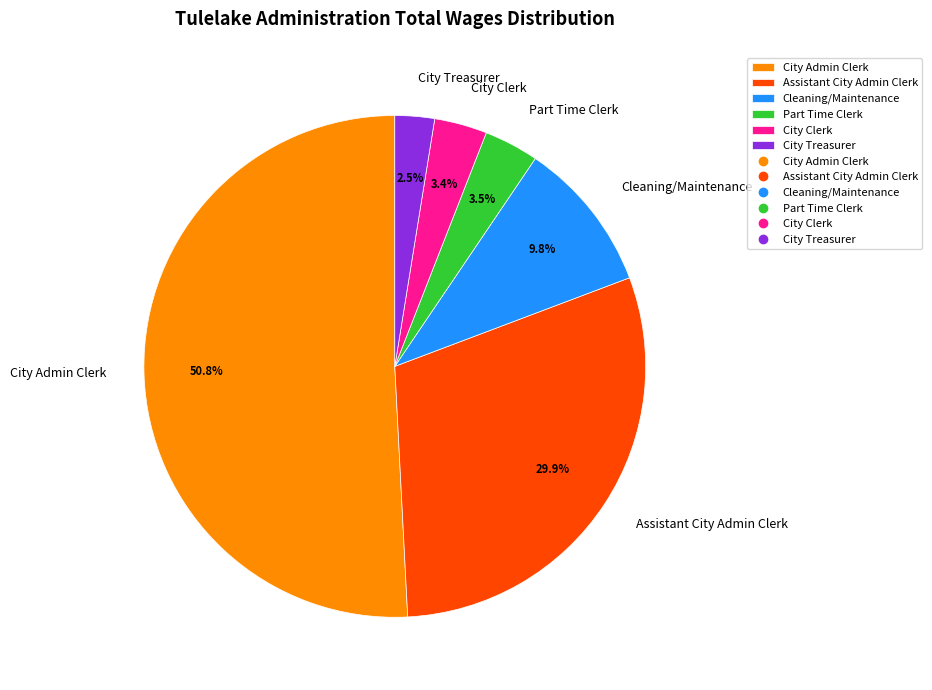

How many segments does this pie chart have?

6